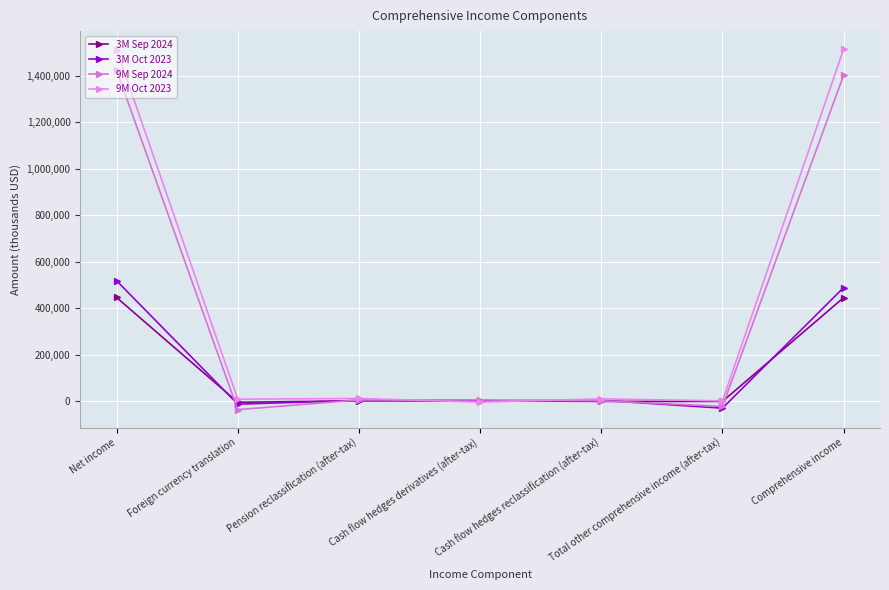

What is the maximum value for 9M Oct 2023?

1514431